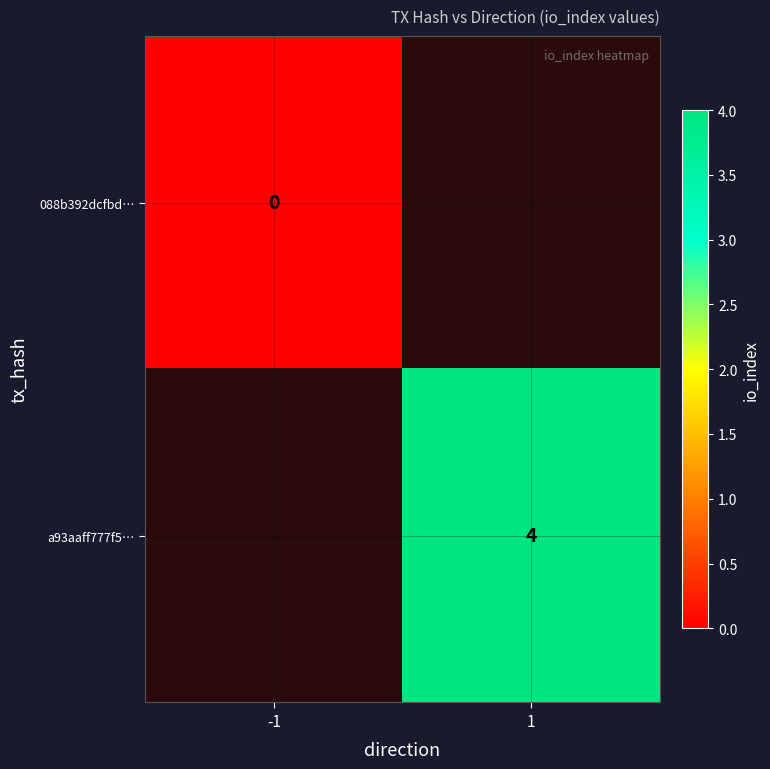

What is the greatest value displayed?

4.0